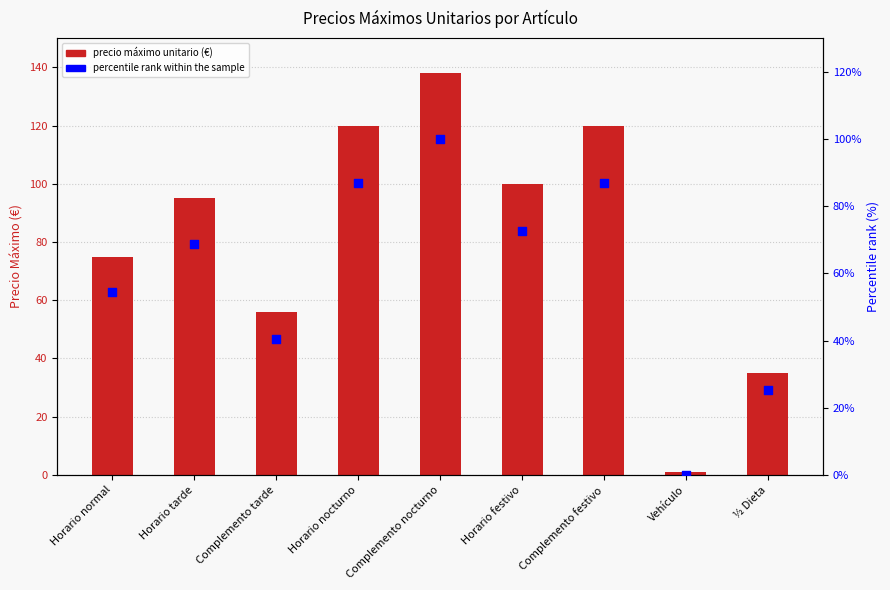

At which category is the sum across all series the highest?

Complemento nocturno